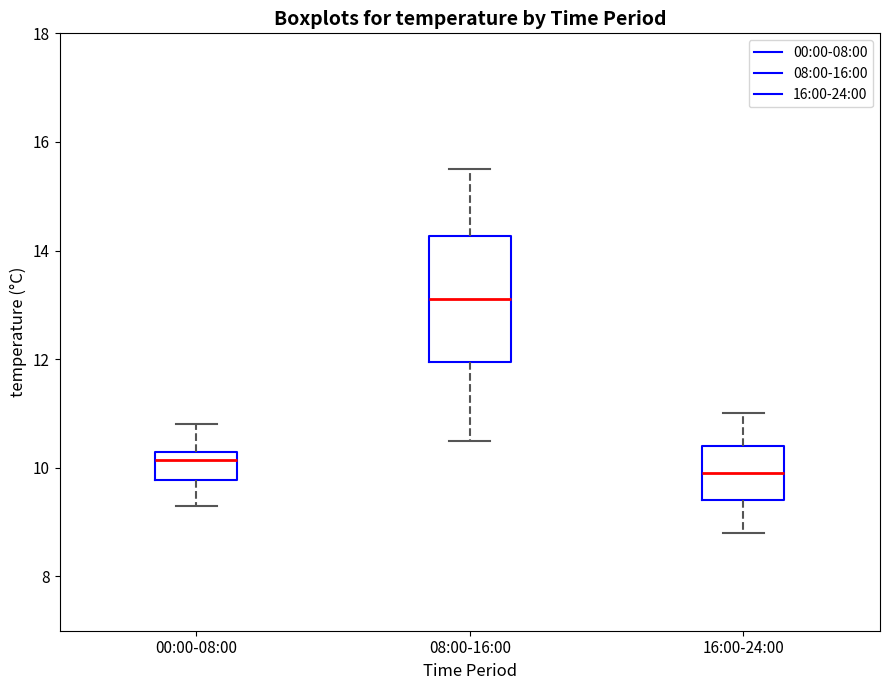

Where is the lower edge of the box for 16:00-24:00 on the y-axis? The values are not printed on the chart, so give them approximately, as read against the axis.

9.4